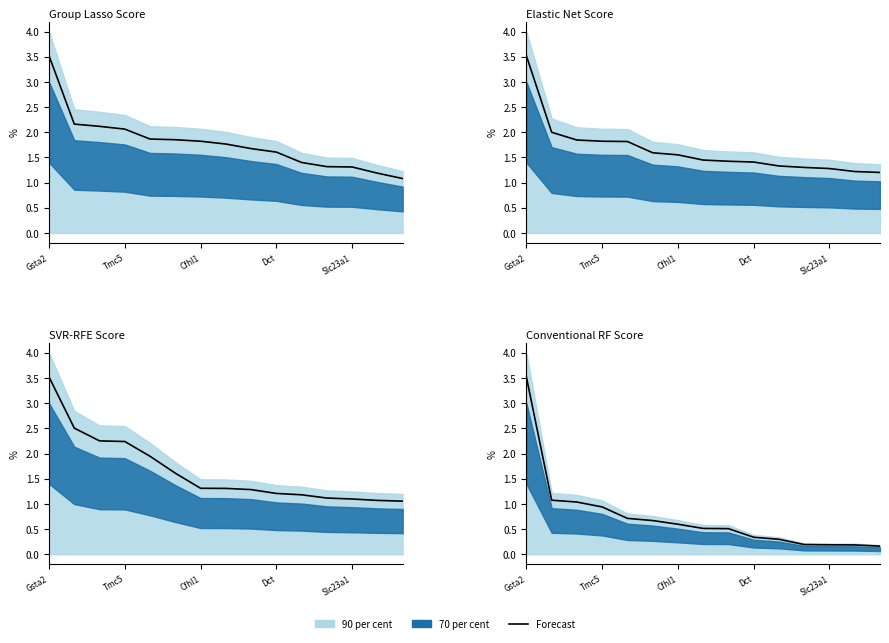

The chart shows a value of 0.2 at Slc23a1. True or false?

True